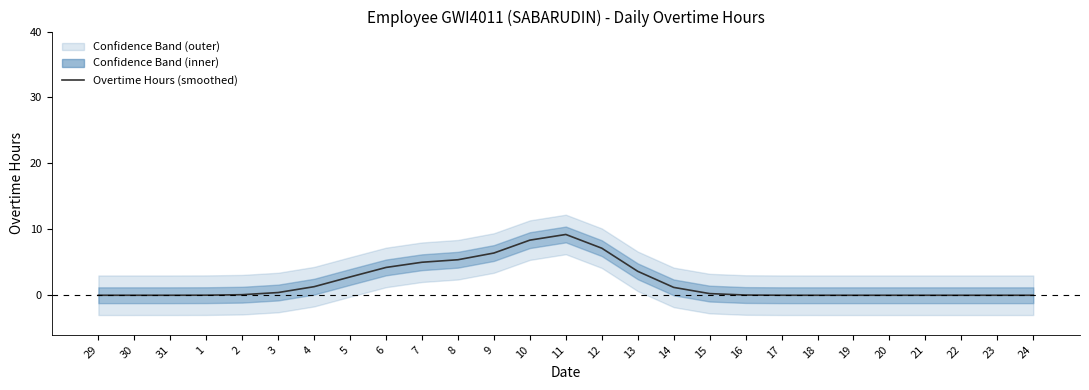

Between 8 and 3, which is larger?

8